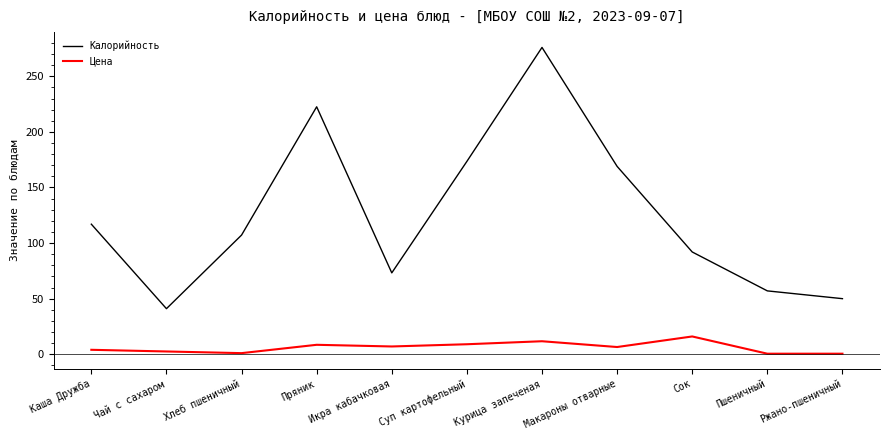

Rank the series at Ржано-пшеничный from lowest to highest value.

Цена, Калорийность